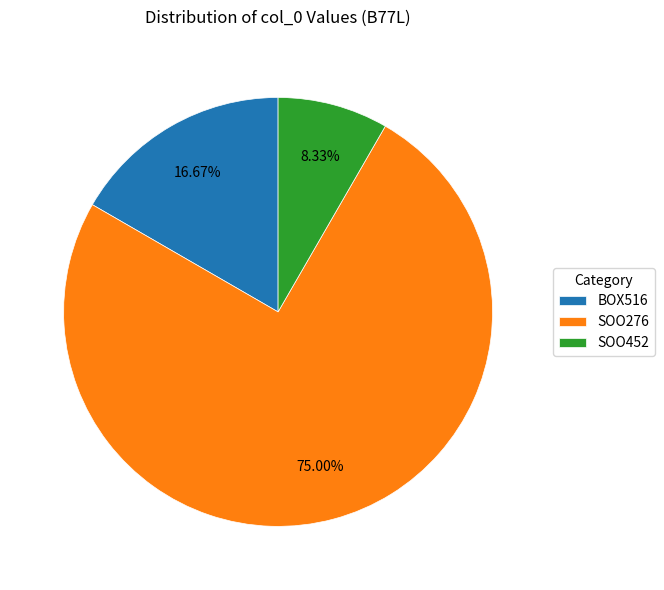

What is the ratio of the value at SOO276 to the value at BOX516?

4.5